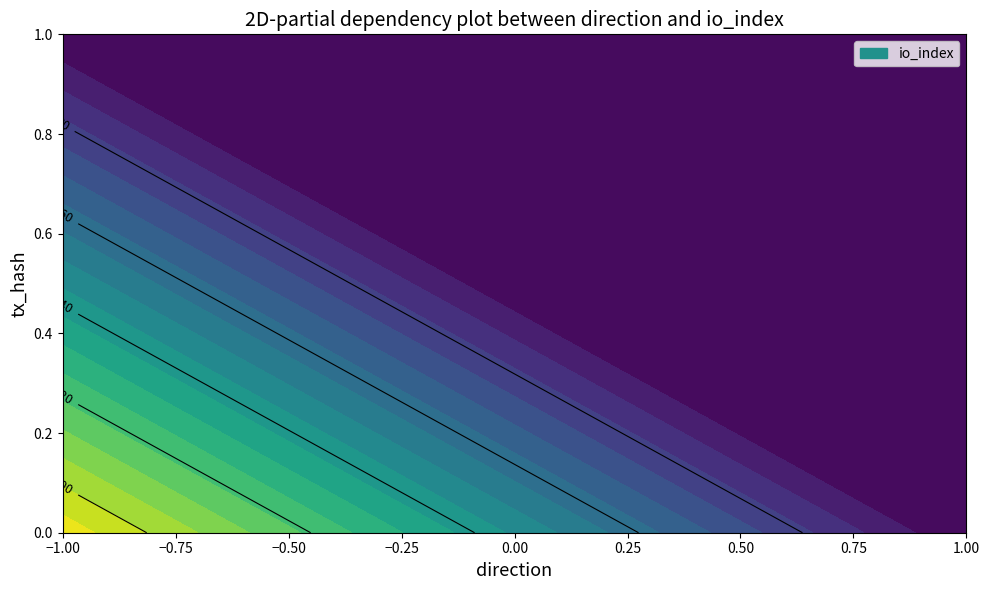

Between direction and io_index, which is larger?

io_index